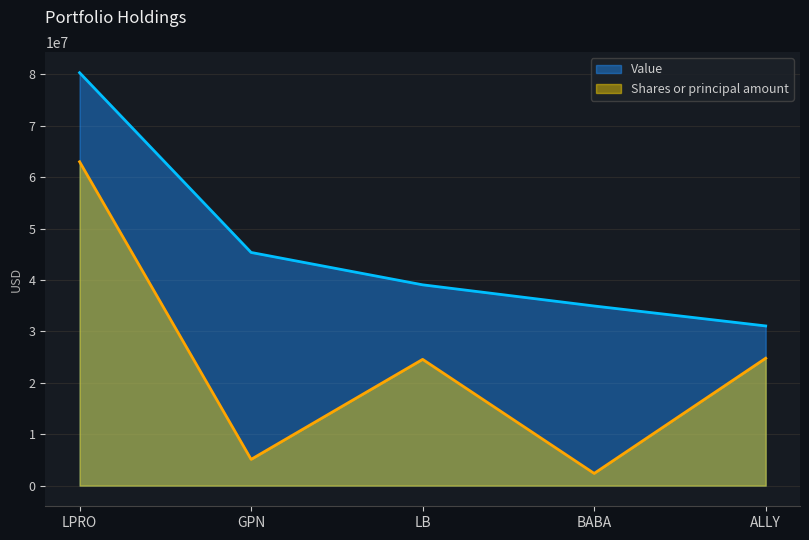

Is the value of Value at LB greater than the value of Shares or principal amount at ALLY?

Yes